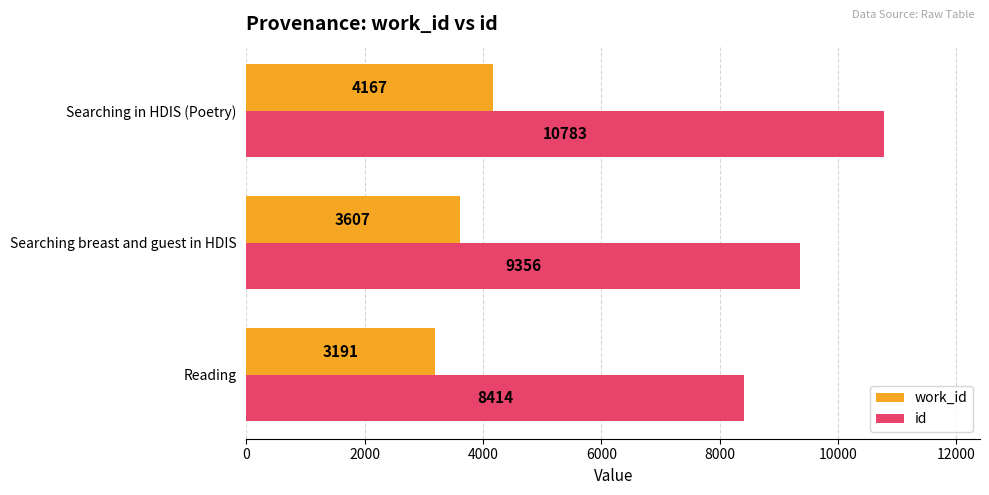

At which category does the chart reach its peak across all series?

Searching in HDIS (Poetry)